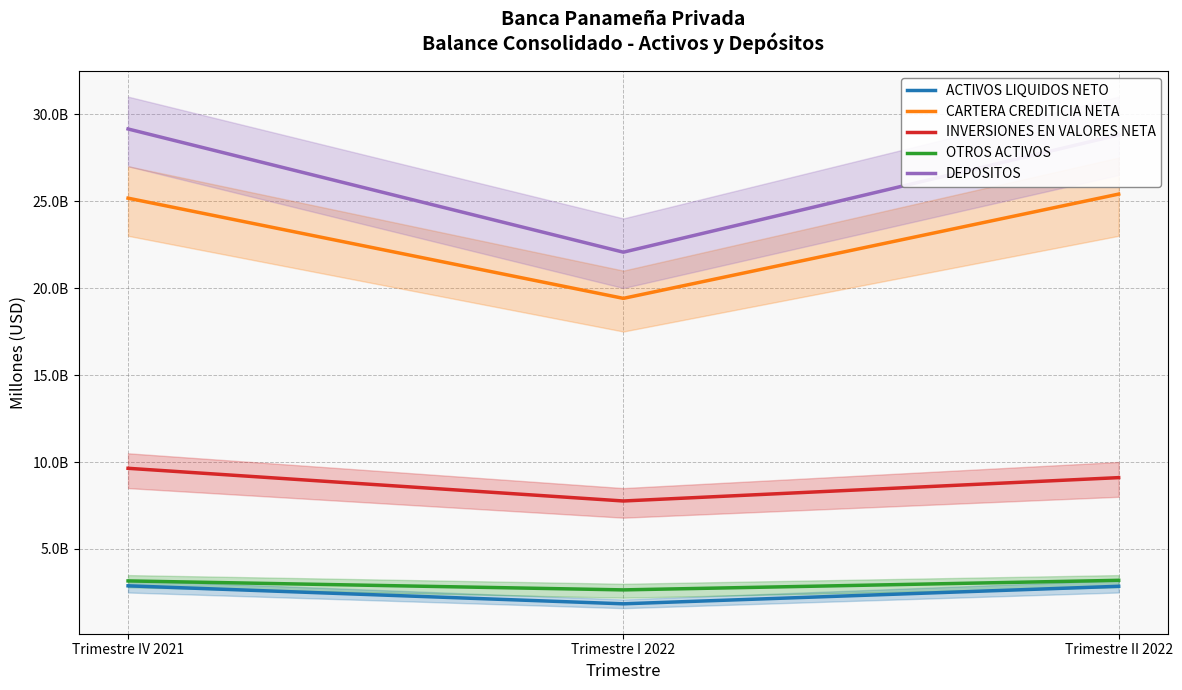

Reading left to right, list all the values displayed in this chart.

ACTIVOS LIQUIDOS NETO: Trimestre IV 2021=2883091329.8	Trimestre I 2022=1849232756.9	Trimestre II 2022=2856636658.8
CARTERA CREDITICIA NETA: Trimestre IV 2021=25165159311.2	Trimestre I 2022=19406086619.9	Trimestre II 2022=25399192043.9
INVERSIONES EN VALORES NETA: Trimestre IV 2021=9638463924.1	Trimestre I 2022=7759605819.9	Trimestre II 2022=9102222956.2
OTROS ACTIVOS: Trimestre IV 2021=3164945022.9	Trimestre I 2022=2650012730.5	Trimestre II 2022=3199113170.6
DEPOSITOS: Trimestre IV 2021=29142237296.5	Trimestre I 2022=22061168667.3	Trimestre II 2022=28800442670.9